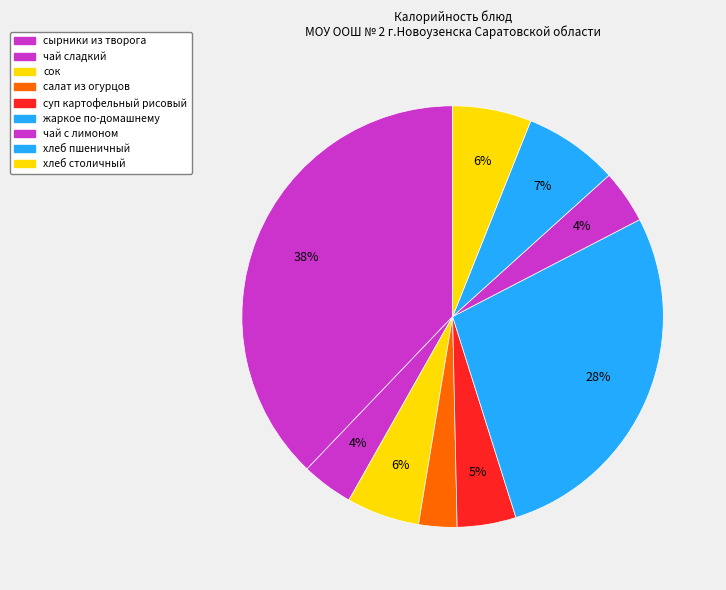

To the nearest percent, what is the difference between the сырники из творога and жаркое по-домашнему slice percentages?

10%